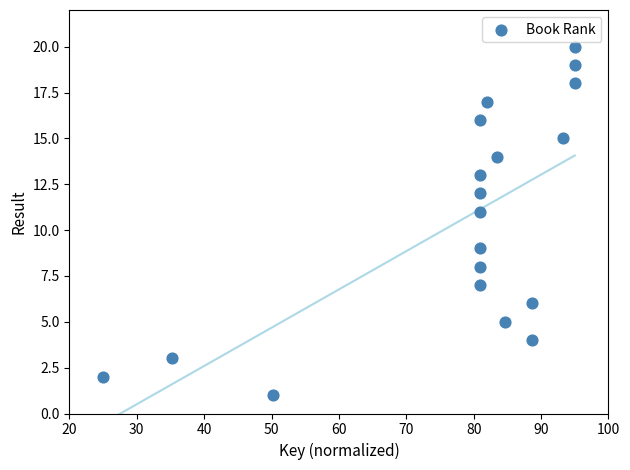

What is the range of Y values (max minus min)?

19